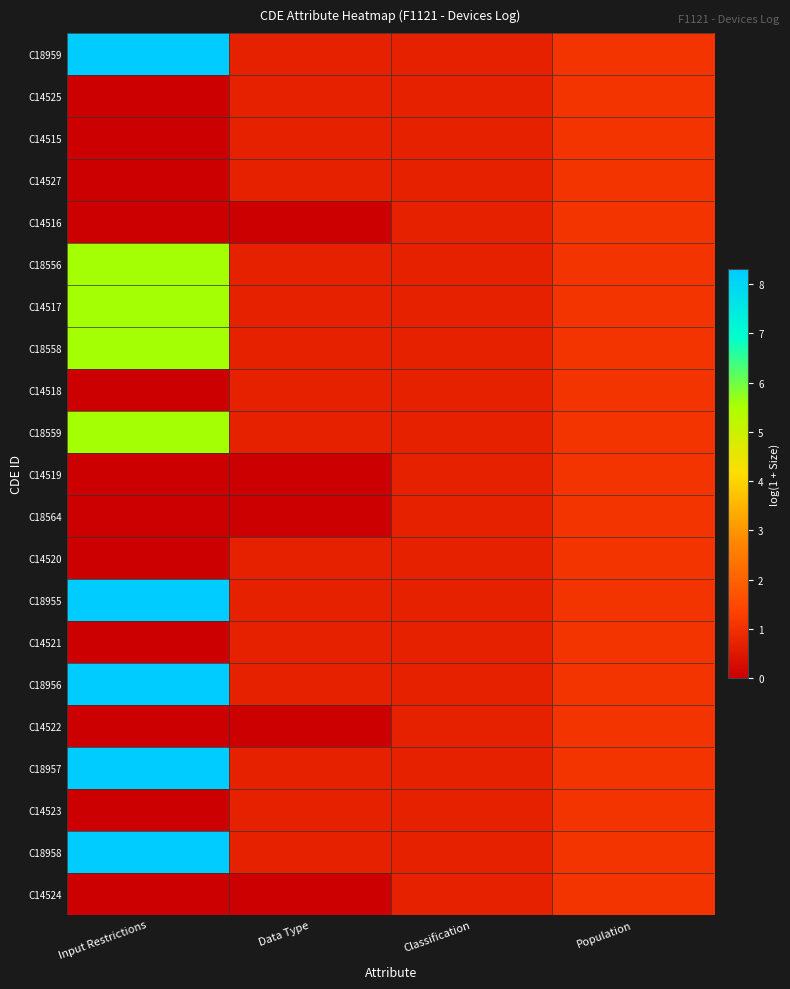

Reading left to right, list all the values displayed in this chart.

C18959: Input Restrictions=8.3	Data Type=0.7	Classification=0.7	Population=1.1
C14525: Input Restrictions=0.0	Data Type=0.7	Classification=0.7	Population=1.1
C14515: Input Restrictions=0.0	Data Type=0.7	Classification=0.7	Population=1.1
C14527: Input Restrictions=0.0	Data Type=0.7	Classification=0.7	Population=1.1
C14516: Input Restrictions=0.0	Data Type=0.0	Classification=0.7	Population=1.1
C18556: Input Restrictions=5.5	Data Type=0.7	Classification=0.7	Population=1.1
C14517: Input Restrictions=5.5	Data Type=0.7	Classification=0.7	Population=1.1
C18558: Input Restrictions=5.5	Data Type=0.7	Classification=0.7	Population=1.1
C14518: Input Restrictions=0.0	Data Type=0.7	Classification=0.7	Population=1.1
C18559: Input Restrictions=5.5	Data Type=0.7	Classification=0.7	Population=1.1
C14519: Input Restrictions=0.0	Data Type=0.0	Classification=0.7	Population=1.1
C18564: Input Restrictions=0.0	Data Type=0.0	Classification=0.7	Population=1.1
C14520: Input Restrictions=0.0	Data Type=0.7	Classification=0.7	Population=1.1
C18955: Input Restrictions=8.3	Data Type=0.7	Classification=0.7	Population=1.1
C14521: Input Restrictions=0.0	Data Type=0.7	Classification=0.7	Population=1.1
C18956: Input Restrictions=8.3	Data Type=0.7	Classification=0.7	Population=1.1
C14522: Input Restrictions=0.0	Data Type=0.0	Classification=0.7	Population=1.1
C18957: Input Restrictions=8.3	Data Type=0.7	Classification=0.7	Population=1.1
C14523: Input Restrictions=0.0	Data Type=0.7	Classification=0.7	Population=1.1
C18958: Input Restrictions=8.3	Data Type=0.7	Classification=0.7	Population=1.1
C14524: Input Restrictions=0.0	Data Type=0.0	Classification=0.7	Population=1.1